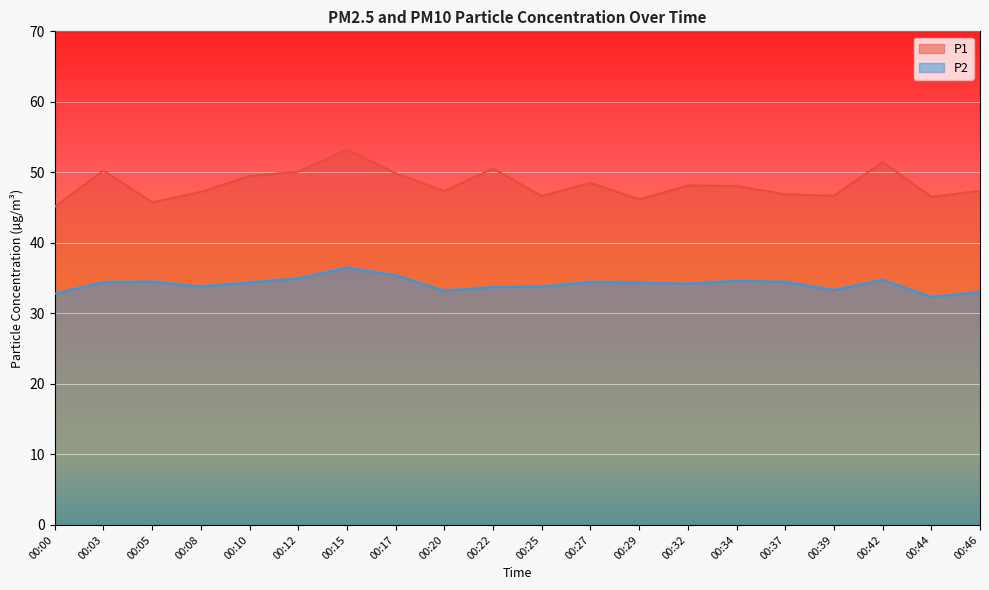

True or false: P2 and P1 cross at least once.

False